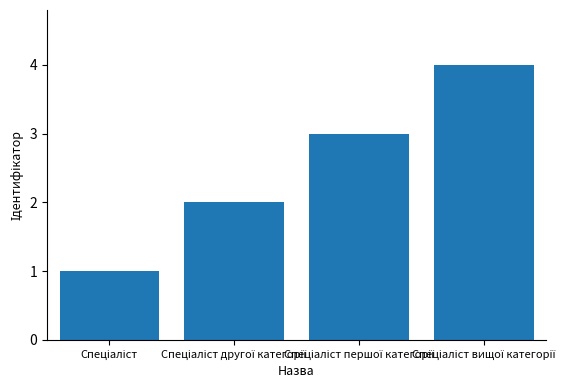

Count the number of categories in the chart.

4